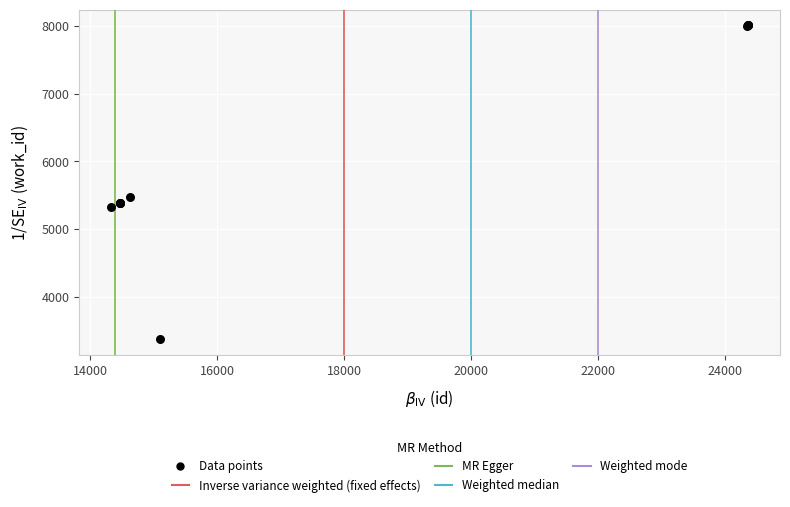

What Y value in the scatter plot is closest to 5693?

5467